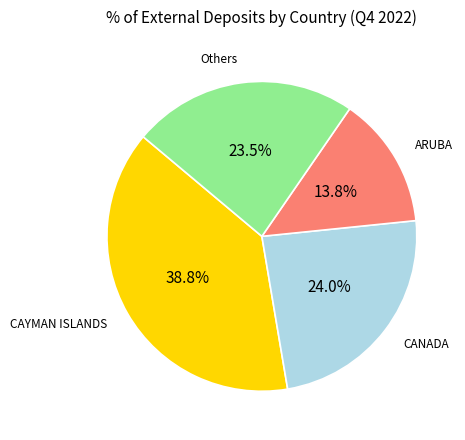

Which category has the smallest portion of the pie?

ARUBA